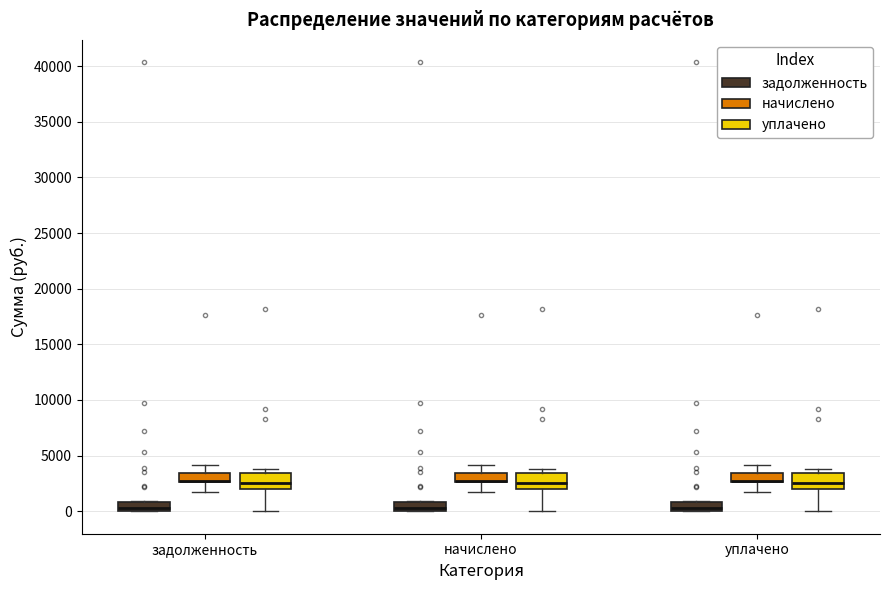

Reading left to right, read every box against the y-axis: the position of its median line, the range the box covers, and the ends of its whiskers. The values are not printed on the chart, so give them approximately, as read against the axis.

задолженность (задолженность): median 500, box 0 to 1000, whiskers 0 to 1000
задолженность (начислено): median 2500 (drawn on the box's lower edge), box 2500 to 3500, whiskers 2000 to 4000
задолженность (уплачено): median 2500, box 2000 to 3500, whiskers 0 to 4000
начислено (задолженность): median 500, box 0 to 1000, whiskers 0 to 1000
начислено (начислено): median 2500 (drawn on the box's lower edge), box 2500 to 3500, whiskers 2000 to 4000
начислено (уплачено): median 2500, box 2000 to 3500, whiskers 0 to 4000
уплачено (задолженность): median 500, box 0 to 1000, whiskers 0 to 1000
уплачено (начислено): median 2500 (drawn on the box's lower edge), box 2500 to 3500, whiskers 2000 to 4000
уплачено (уплачено): median 2500, box 2000 to 3500, whiskers 0 to 4000